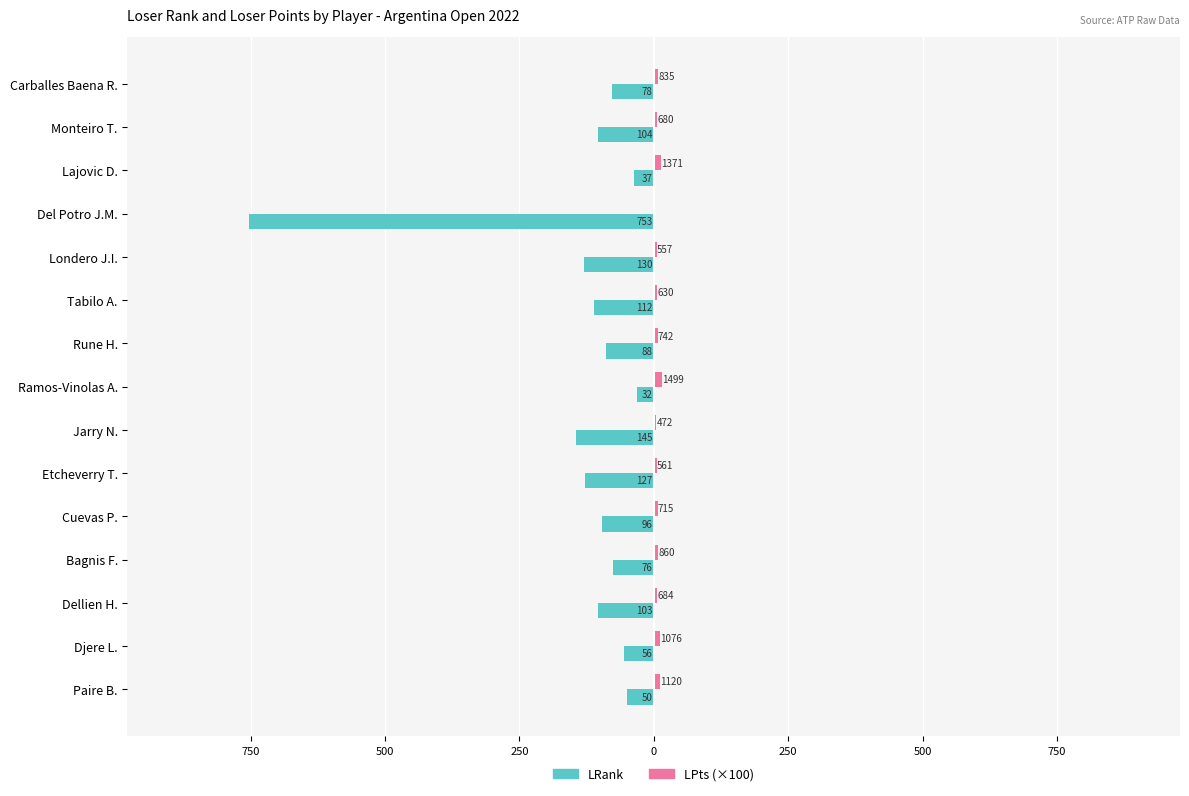

How many data points in LRank are less than -96?

7